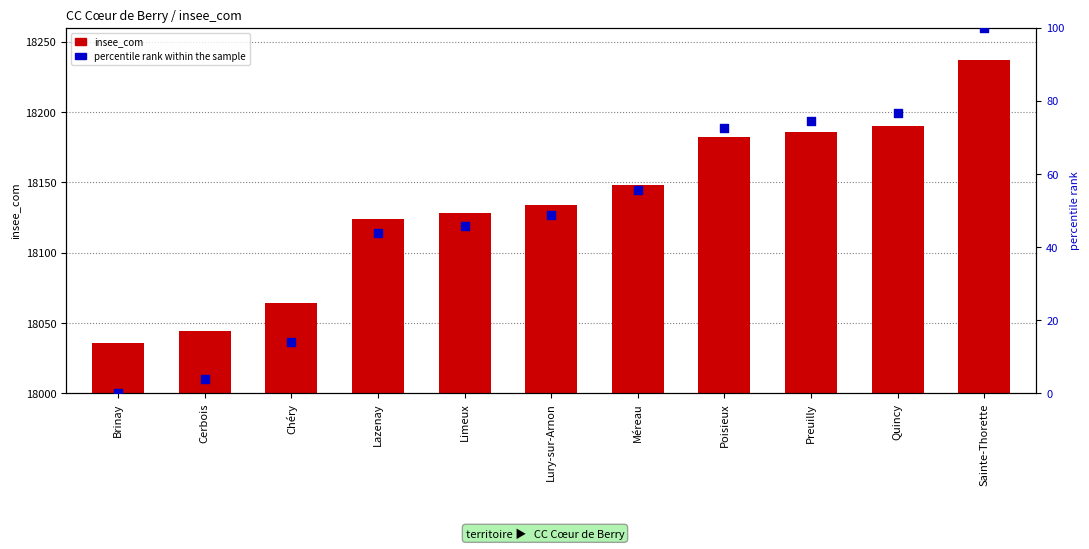

What is the total value across all series at Sainte-Thorette?

18337.0